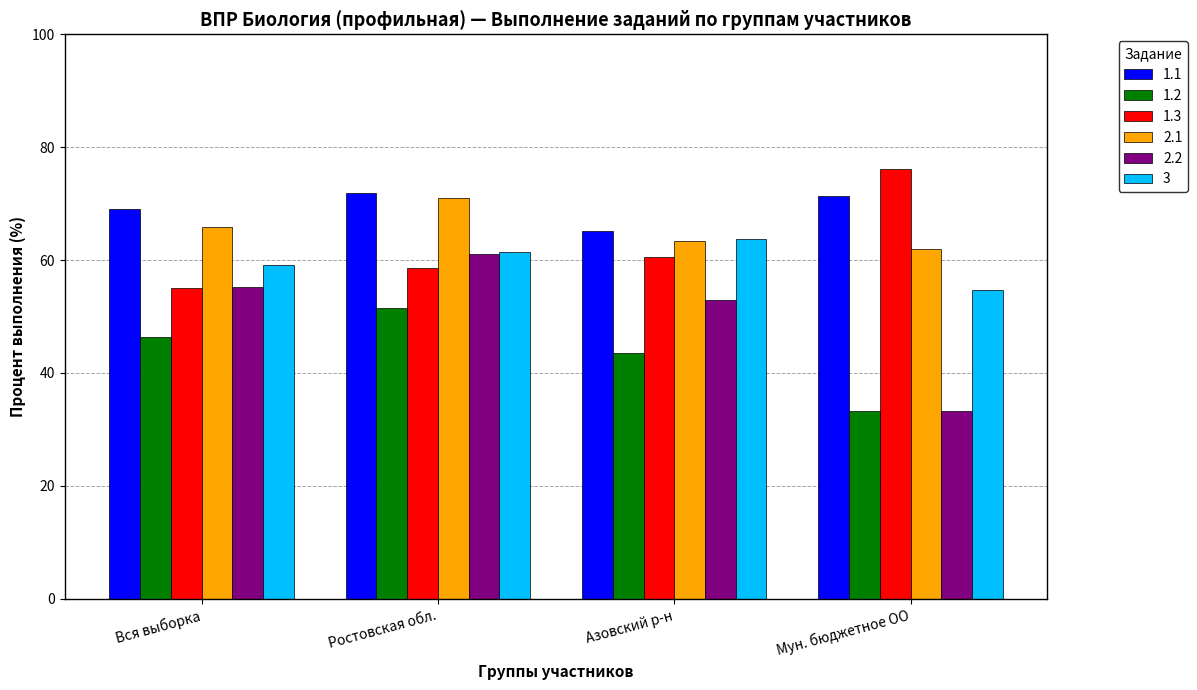

Which category has the highest value across all series?

Мун. бюджетное ОО